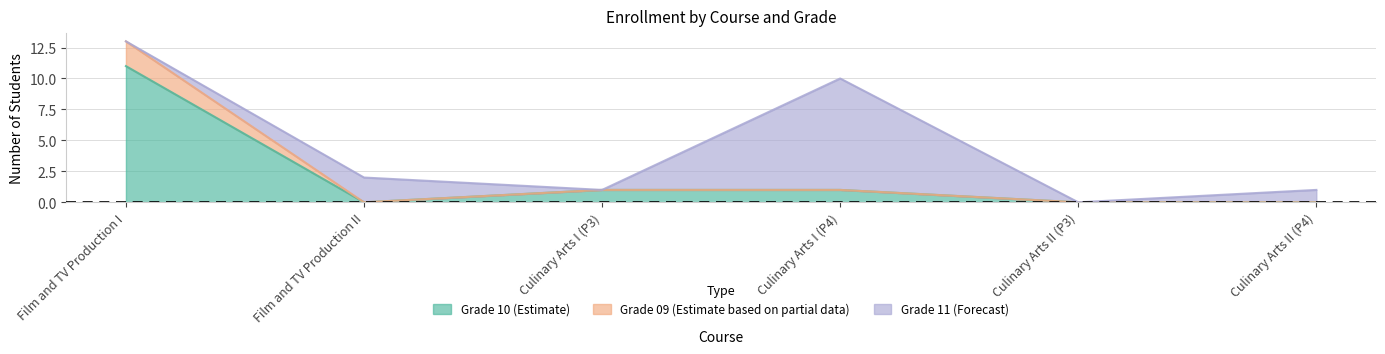

How many values in the Grade 09 (Estimate based on partial data) series are below 1?

3